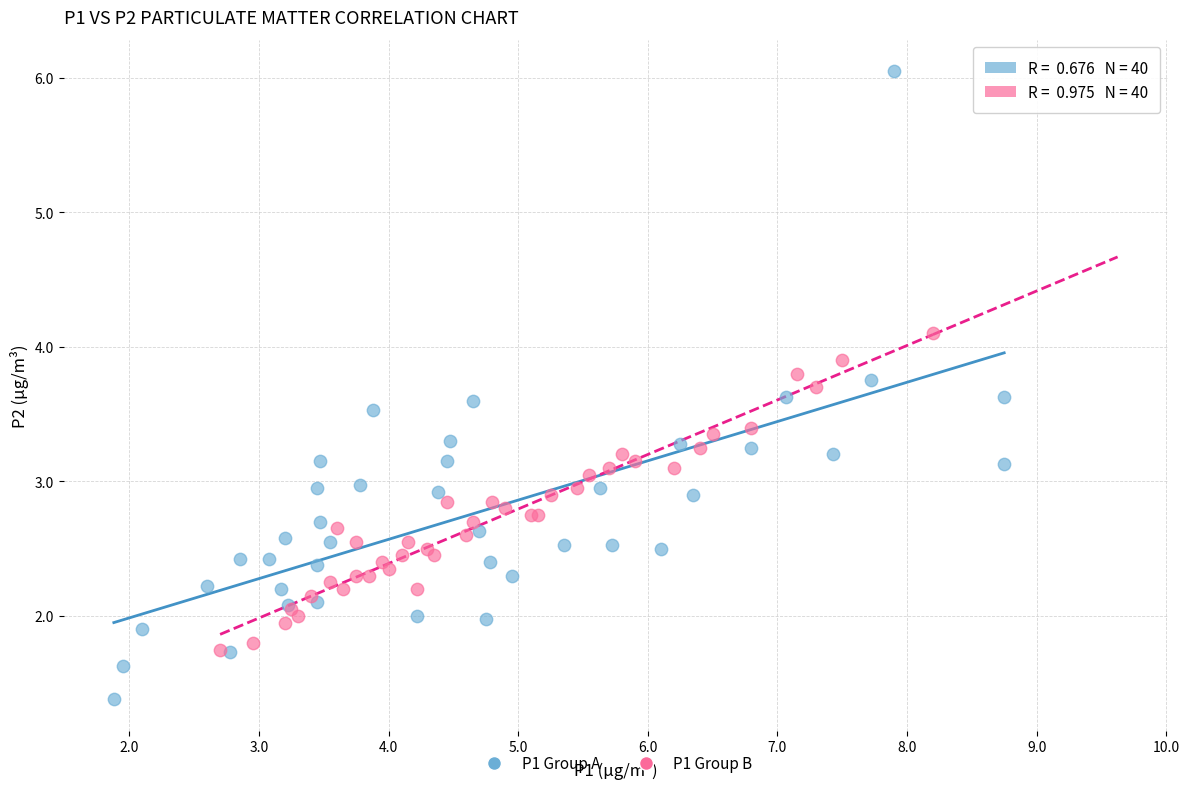

Which series reaches the minimum Y coordinate?

P1 Group A